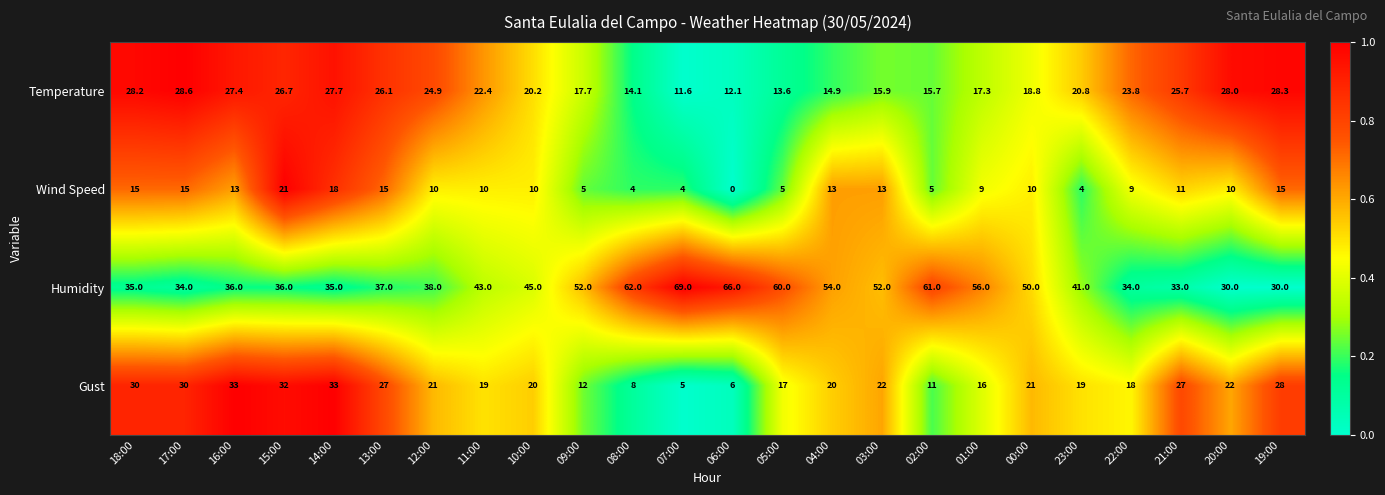

At how many categories does at least one series exceed 0?

24